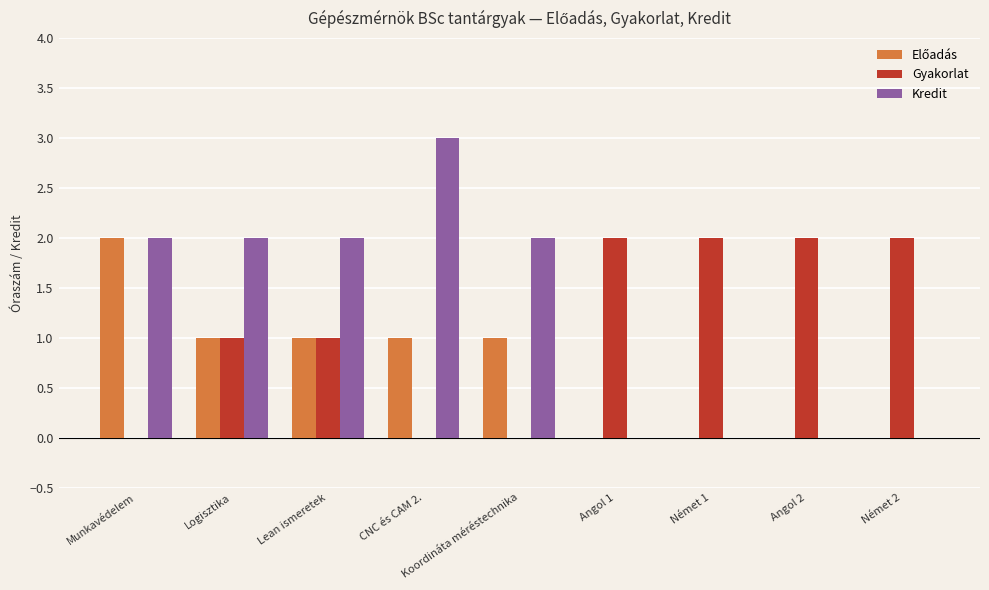

The Kredit series shows 0 at Német 2. True or false?

True